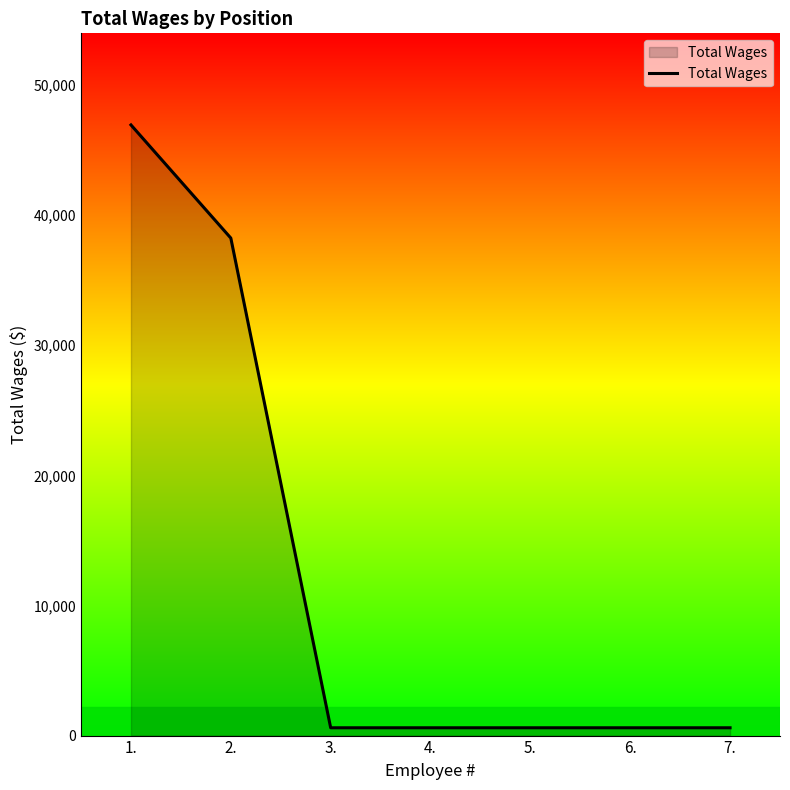

True or false: the data has more than 2 interior local peaks.

False